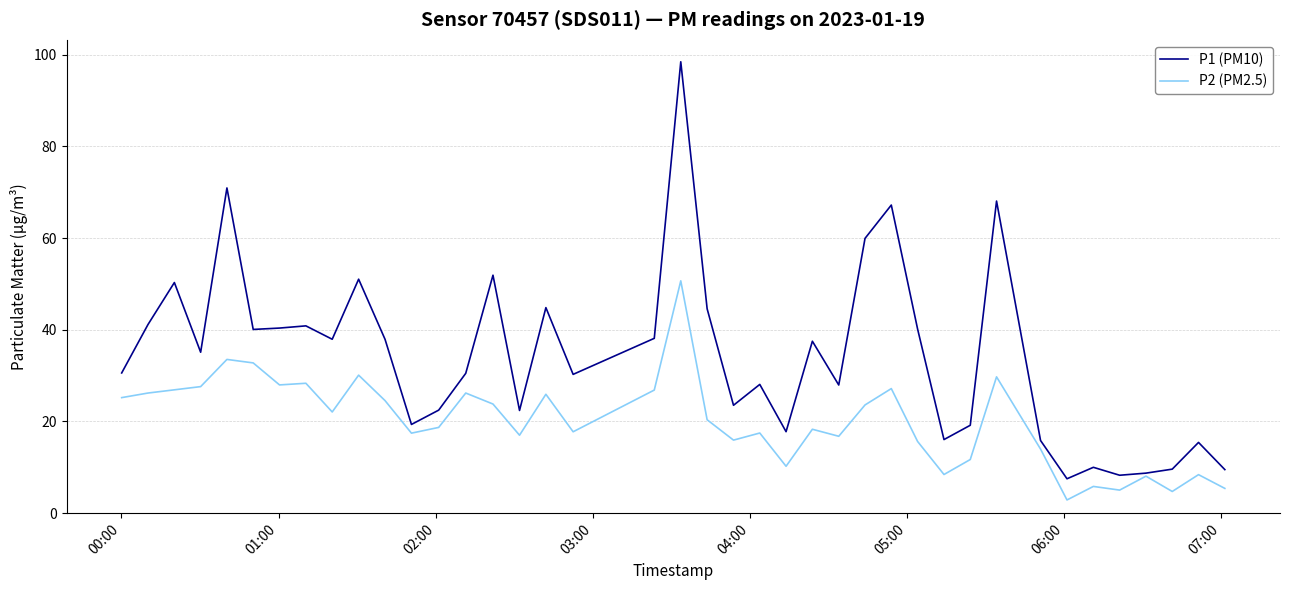

What are all the series names shown in the legend?

P1 (PM10), P2 (PM2.5)